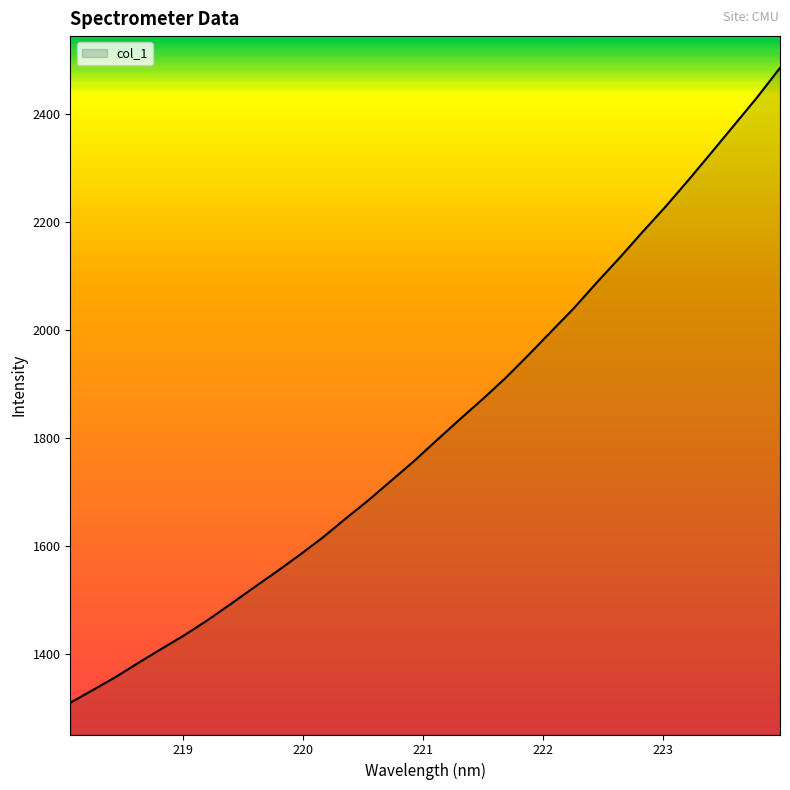

What is the difference between the maximum and minimum values?

1176.1